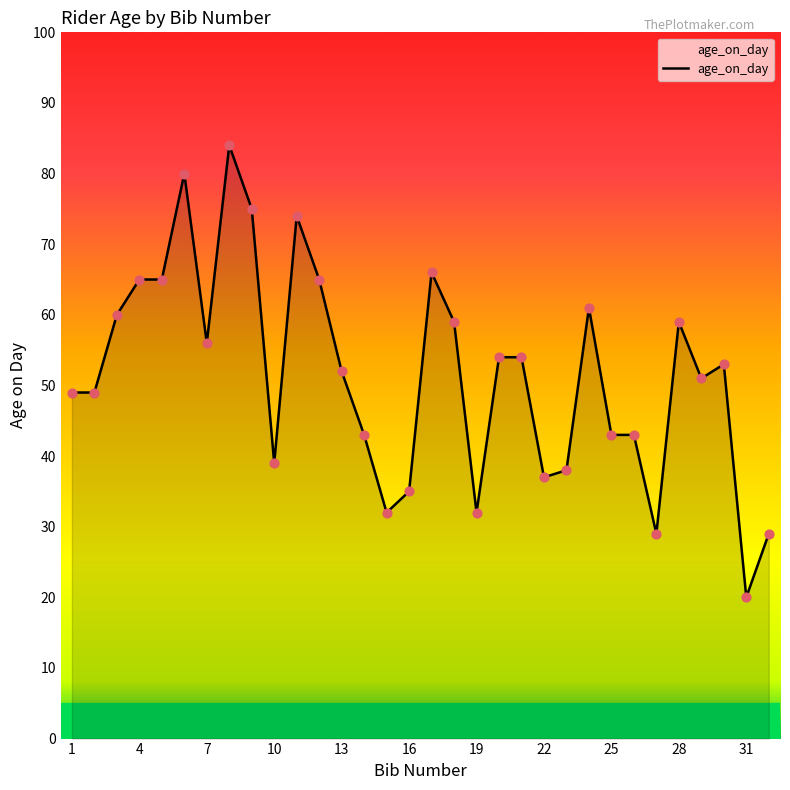

What is the greatest value displayed?

84